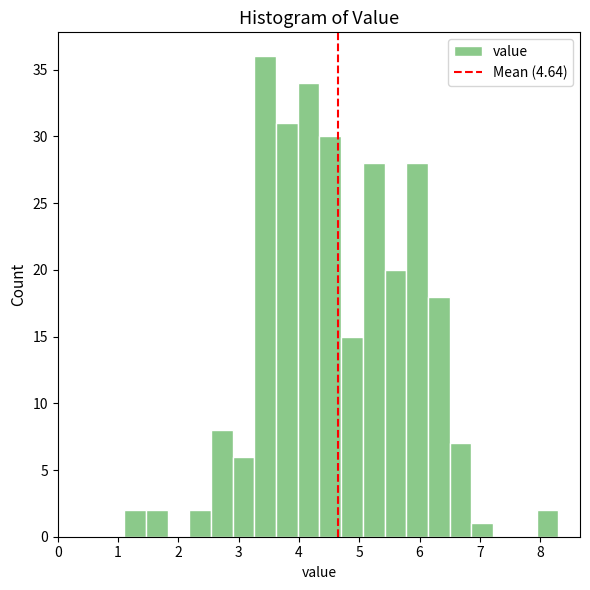

Around what value on the x-axis is the tallest bar? Give the approximate position of its centre, as read against the axis.

3.4